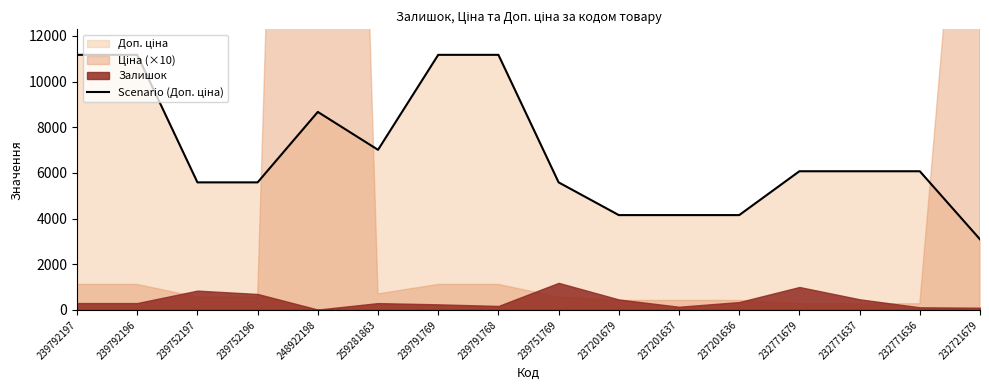

What is the label of the 16th point from the left?

232721679